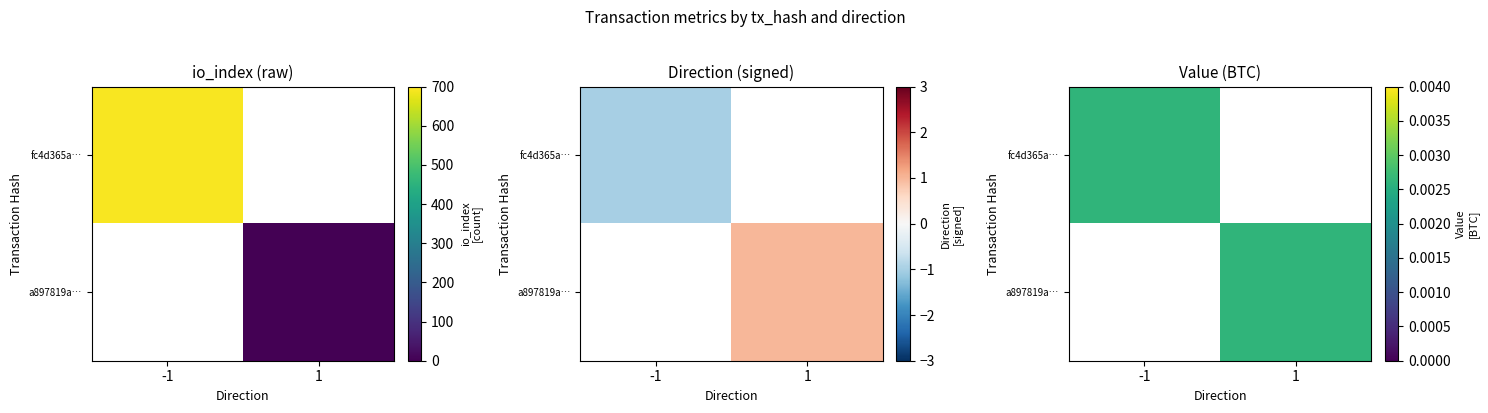

How many values in the a897819ab3e69fc4abd63574c7ce8efc05b0c87 series are below 2?

1